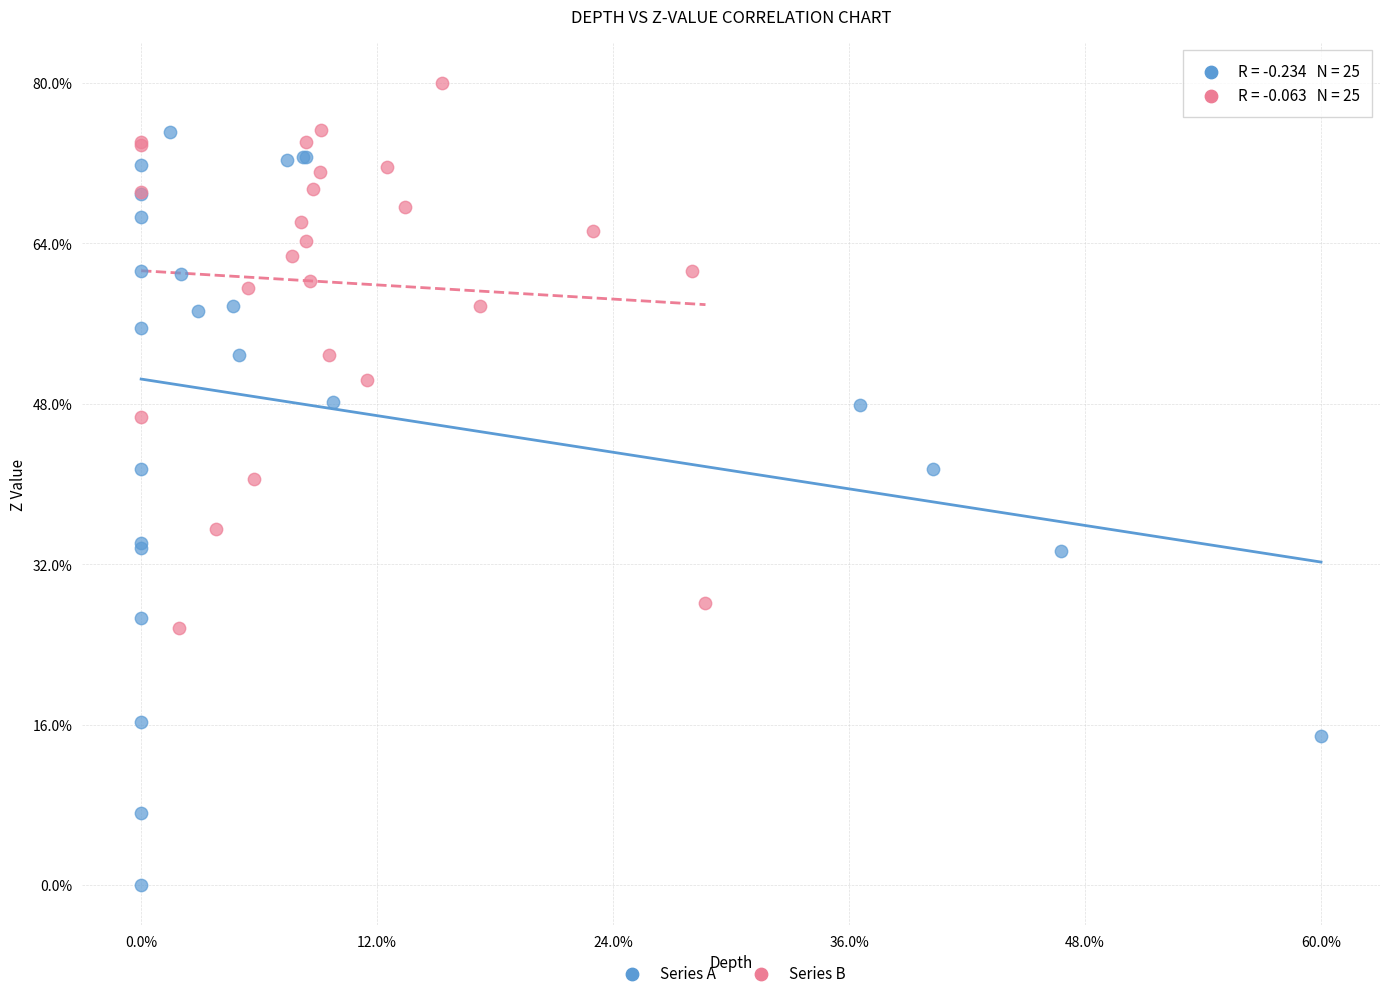

What are all the series names shown in the legend?

Series A, Series B